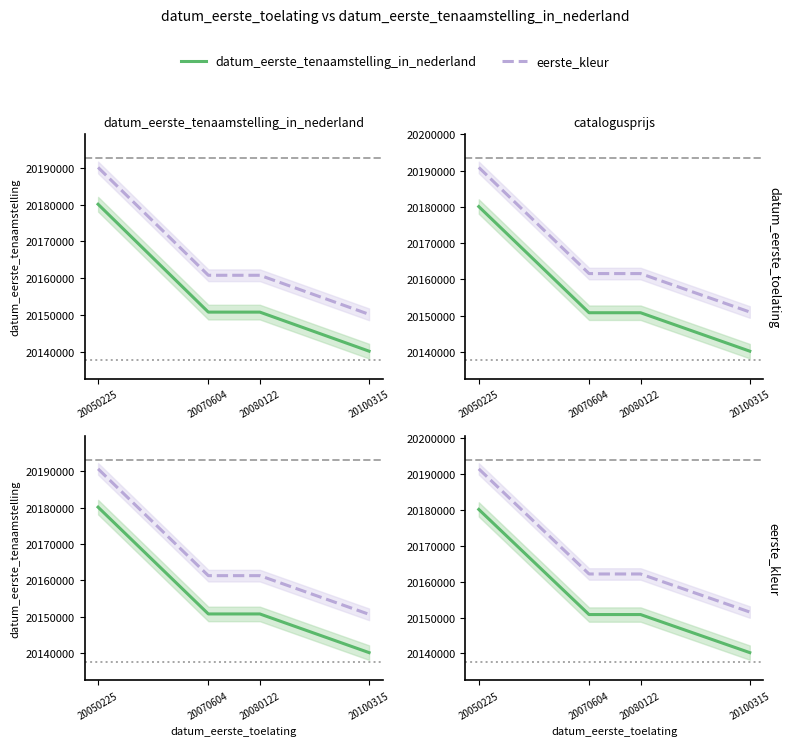

Reading left to right, transcribe all the data shown in this chart.

datum_eerste_tenaamstelling_in_nederland: 20180104	20150824	20150825	20140221
eerste_kleur: 20191404	20162124	20162125	20151521